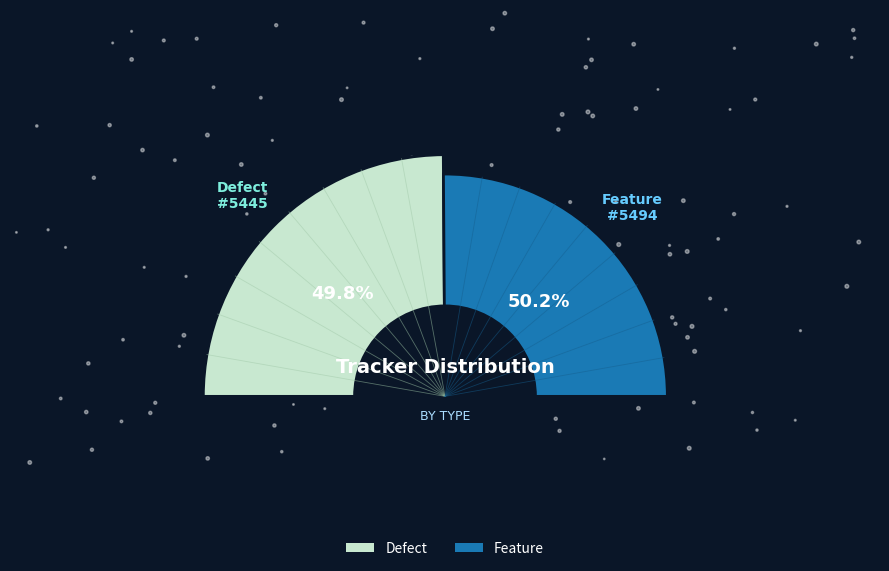

Which category has the biggest portion of the pie?

Feature